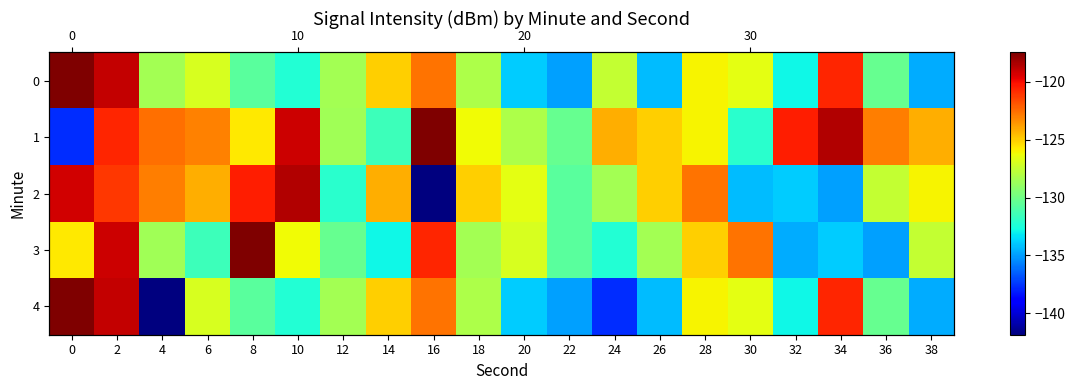

Which series has the widest spread of values?

4